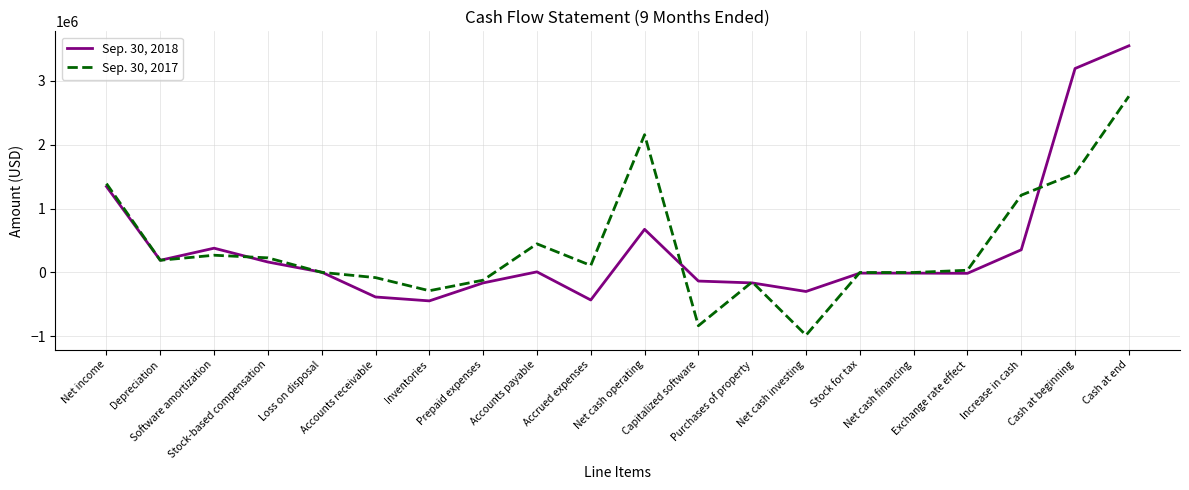

List the series in order of their peak value, lowest first.

Sep. 30, 2017, Sep. 30, 2018